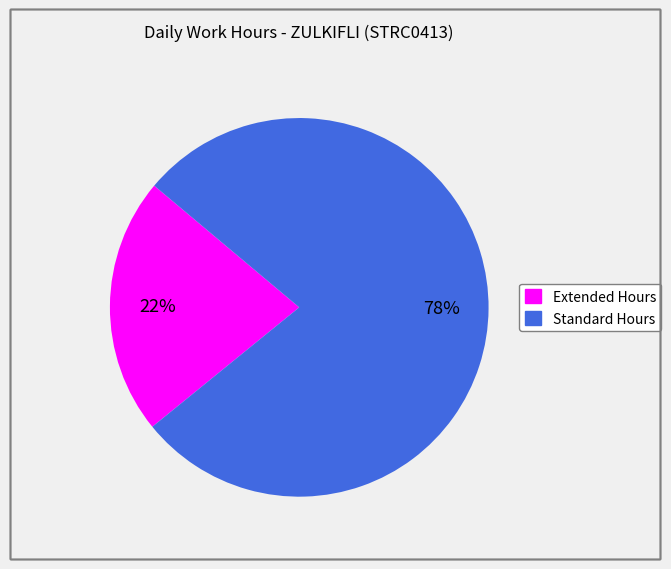

Is there a majority slice in this chart?

Yes